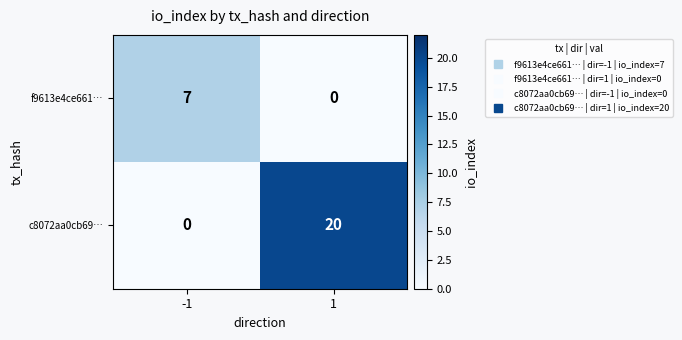

Reading left to right, transcribe all the data shown in this chart.

f9613e4ce661…: 7	0
c8072aa0cb69…: 0	20